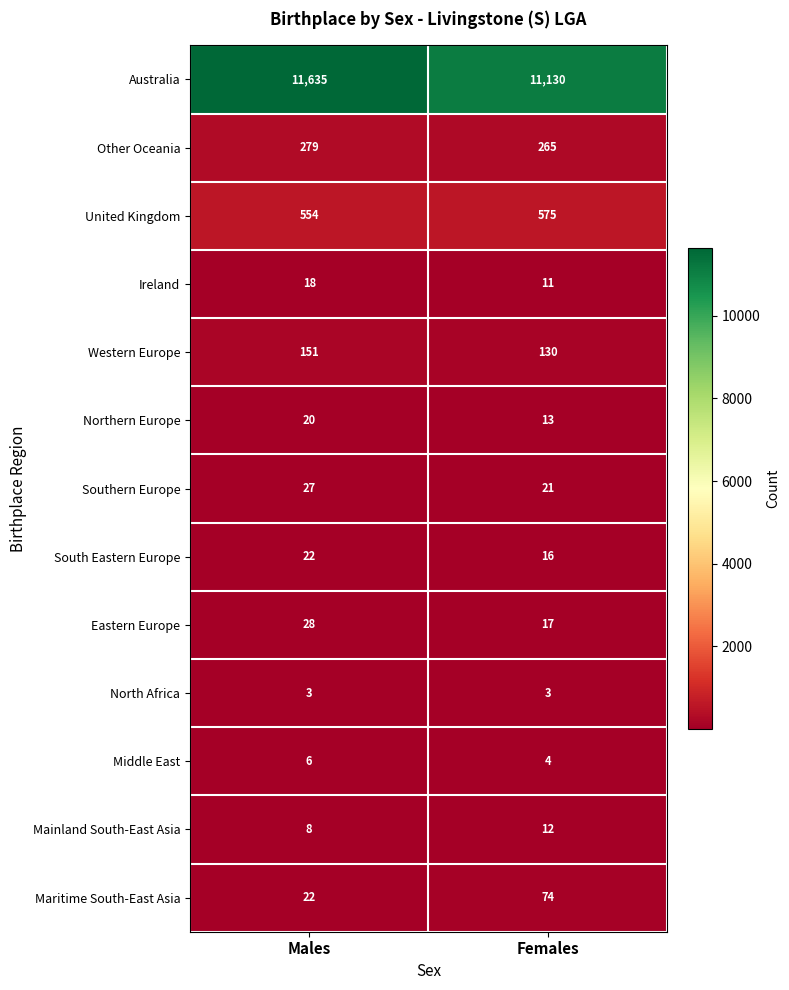

The Eastern Europe series shows 17 at Females. True or false?

True